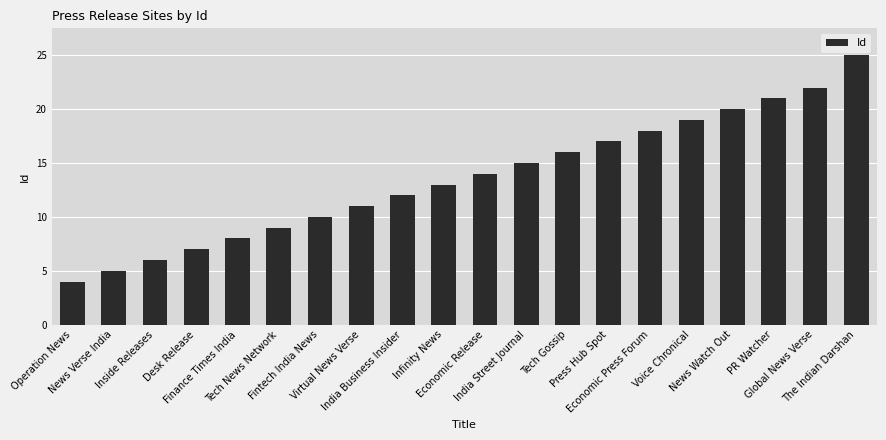

What is the label of the 7th bar from the right?

Press Hub Spot